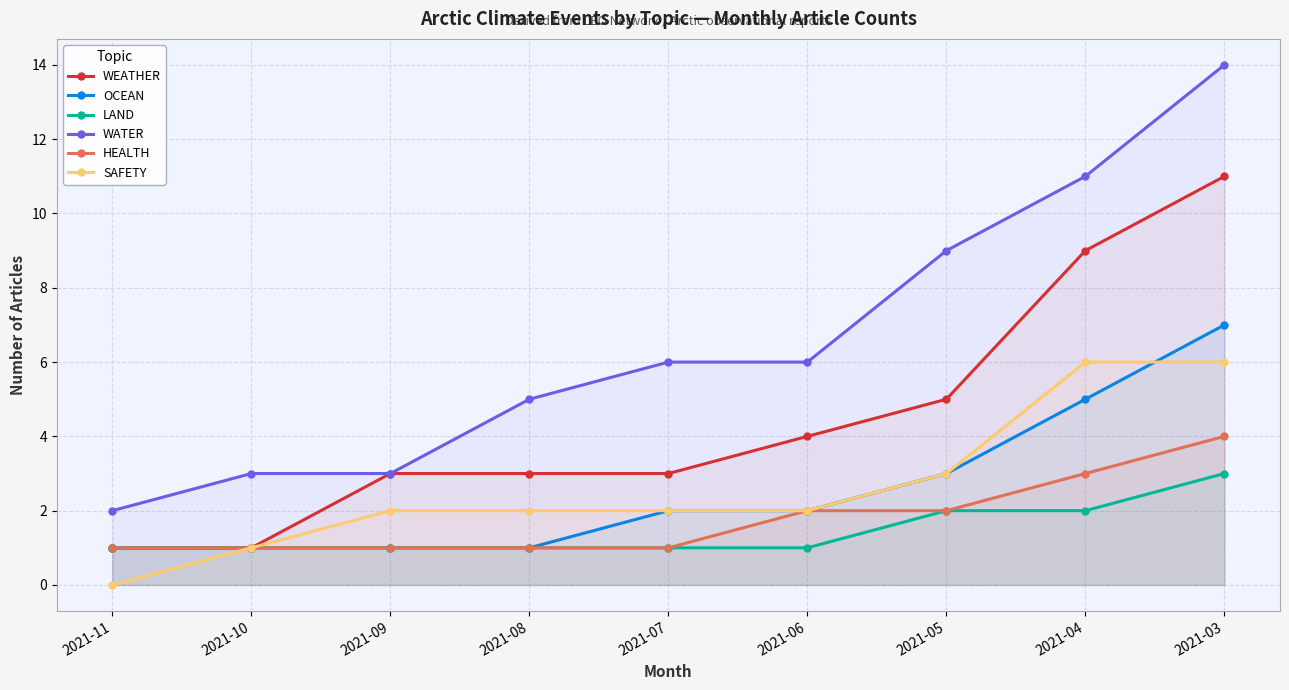

What are all the series names shown in the legend?

WEATHER, OCEAN, LAND, WATER, HEALTH, SAFETY